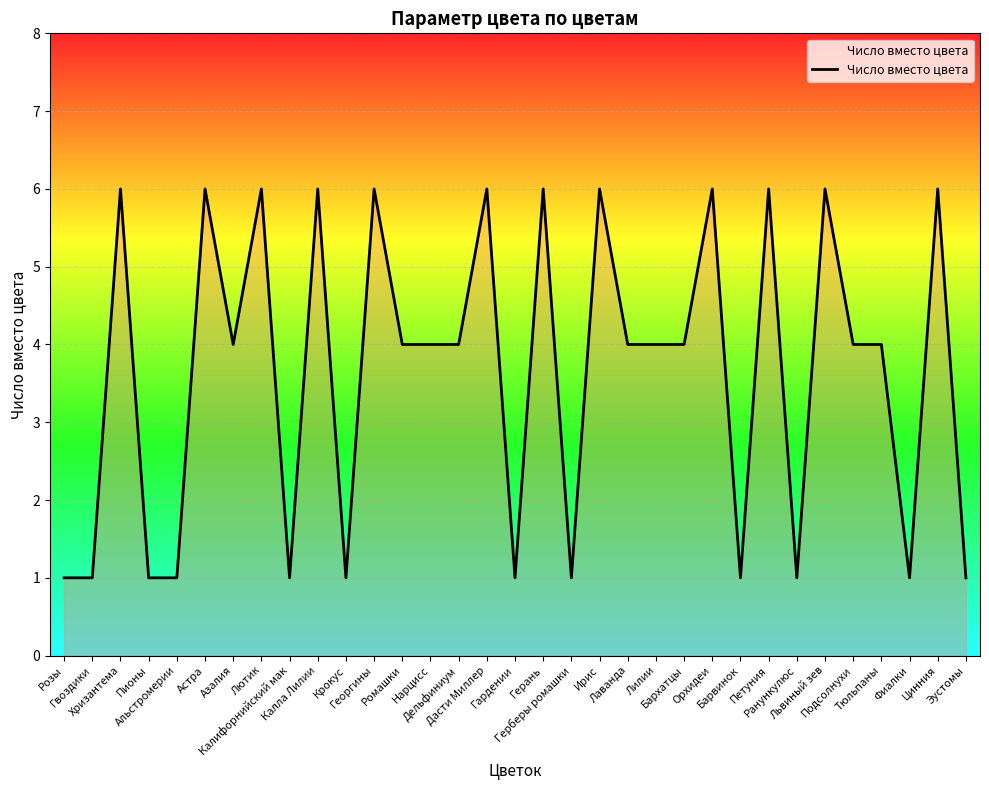

What is the maximum value shown in the chart?

6